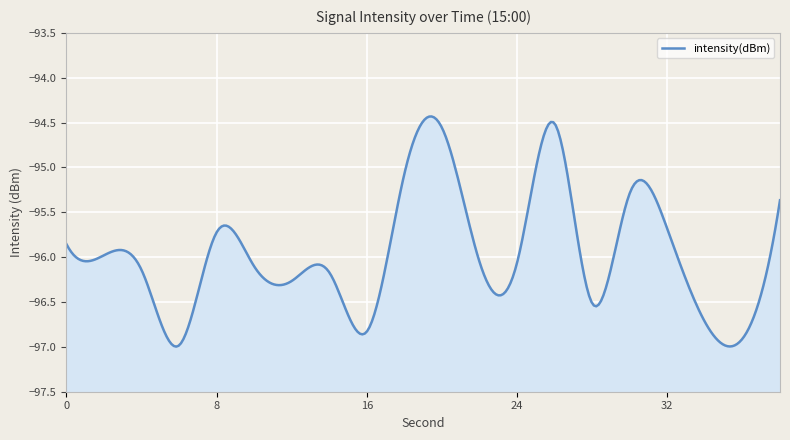

How many points are higher than both their immediate neighbors (excluding endpoints)?

5